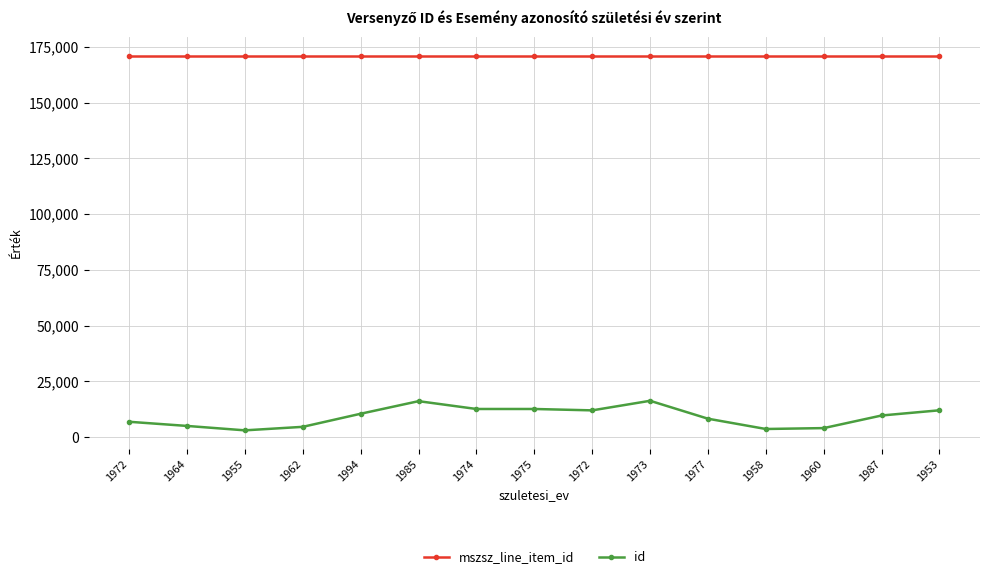

Is it true that mszsz_line_item_id equals 282682 at 1974?

False